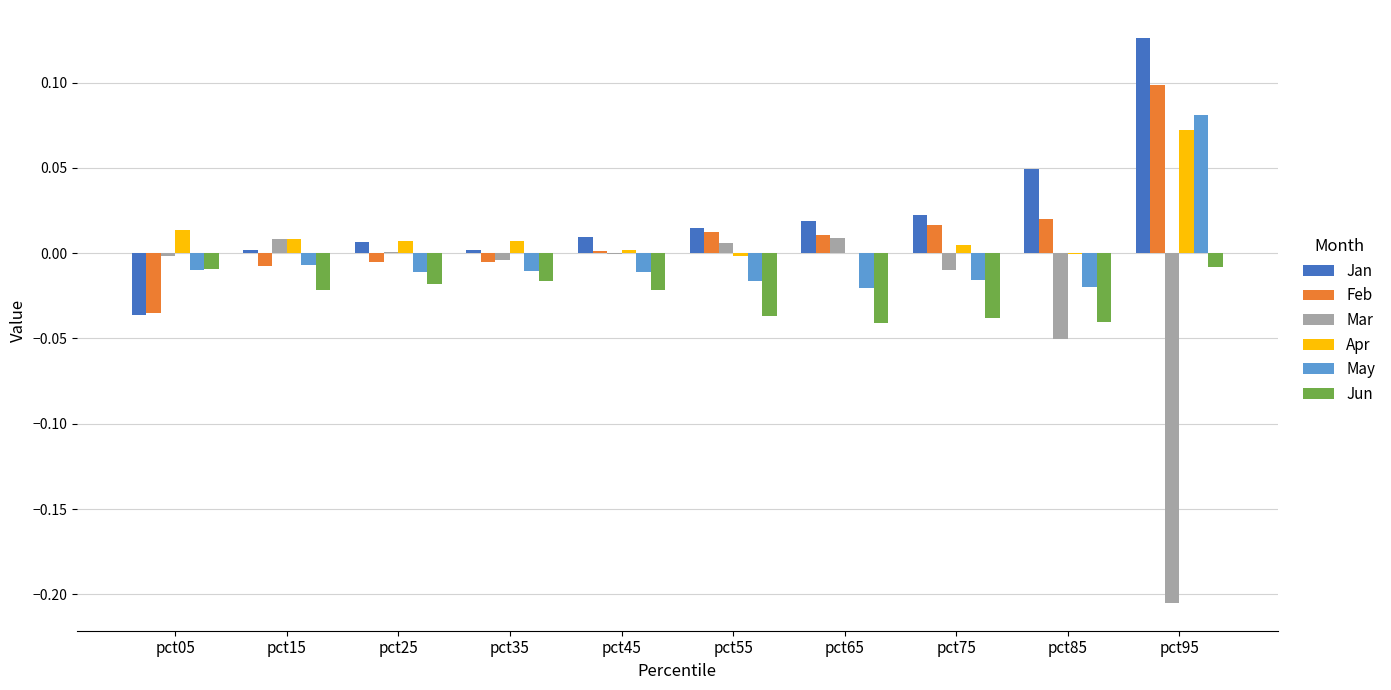

True or false: Jun has a value of -0.1 at pct65.

False